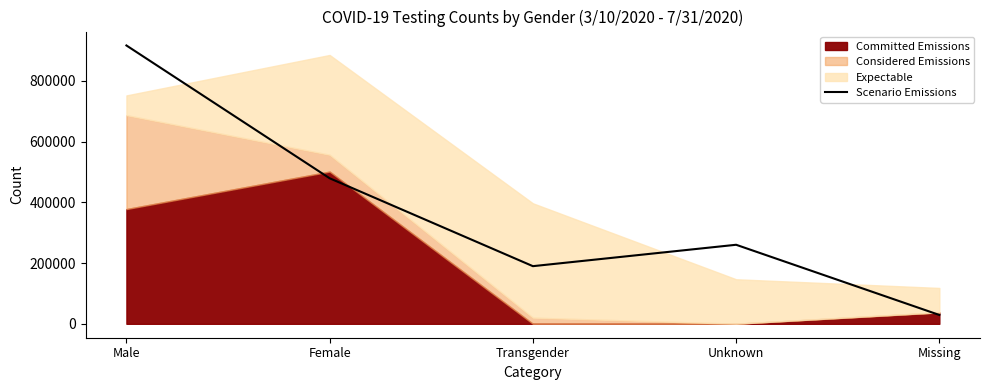

Reading left to right, what are all the values shown in this chart?

Male=916766	Female=479326	Transgender=189858	Unknown=260319	Missing=29132